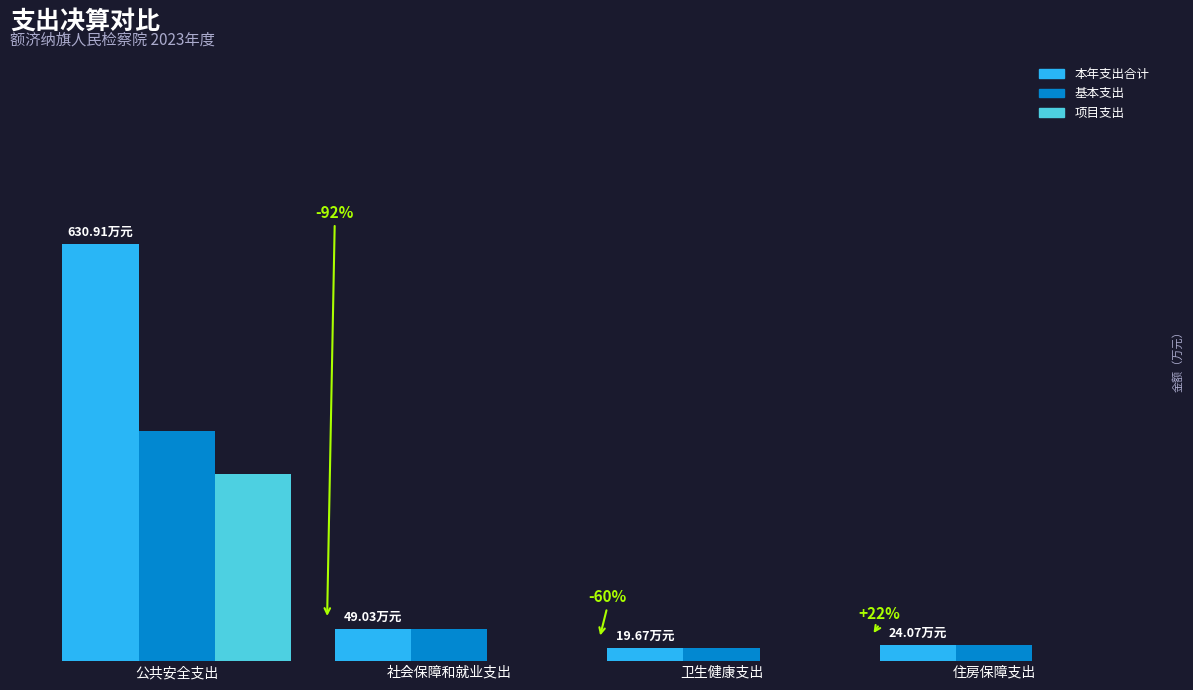

What are all the series names shown in the legend?

本年支出合计, 基本支出, 项目支出